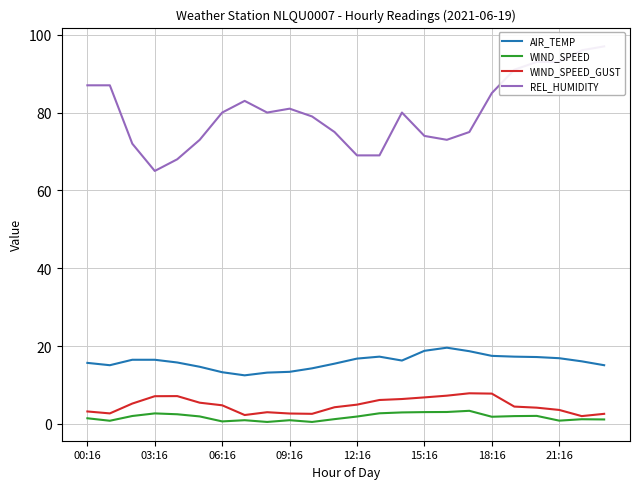

What is the greatest value displayed?

97.0